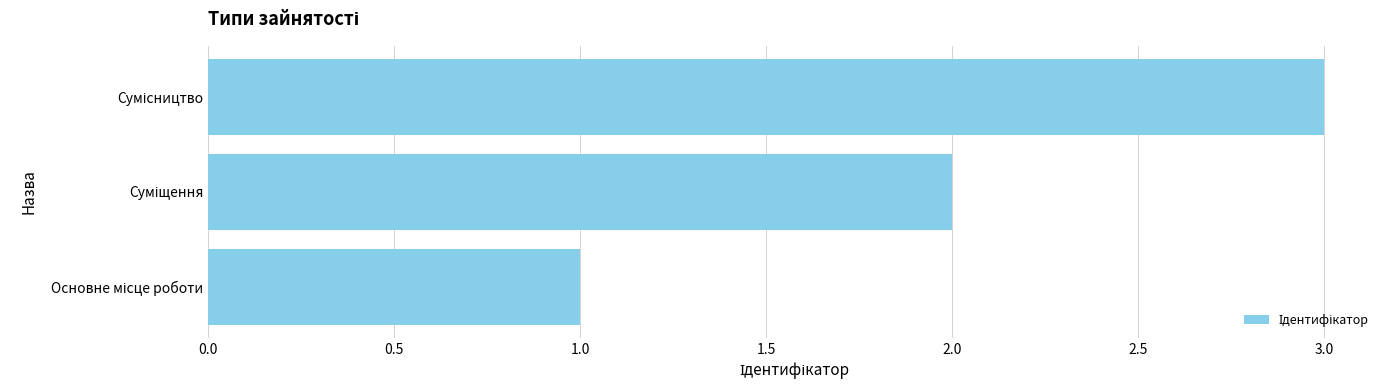

What is the greatest value displayed?

3